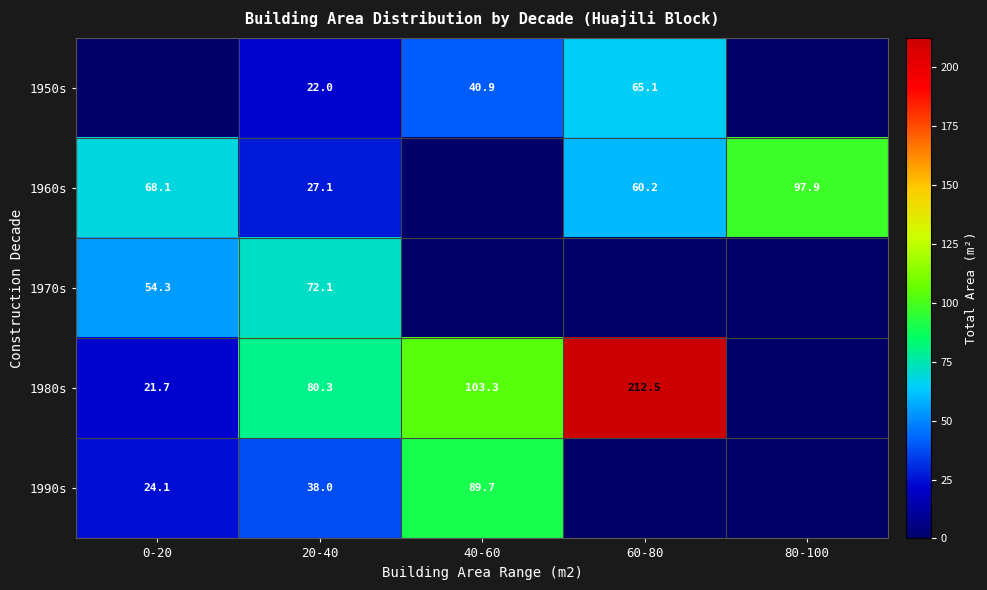

Is the value of 1950s at 60-80 greater than the value of 1960s at 60-80?

Yes